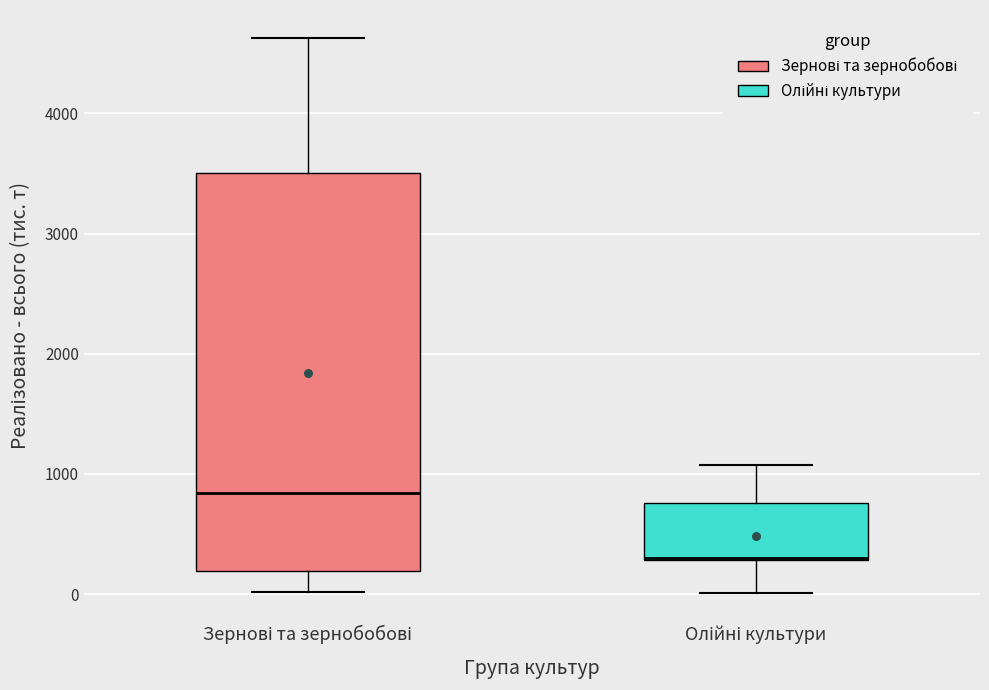

Where does the lower whisker of the box for Олійні культури end on the y-axis? The values are not printed on the chart, so give them approximately, as read against the axis.

0